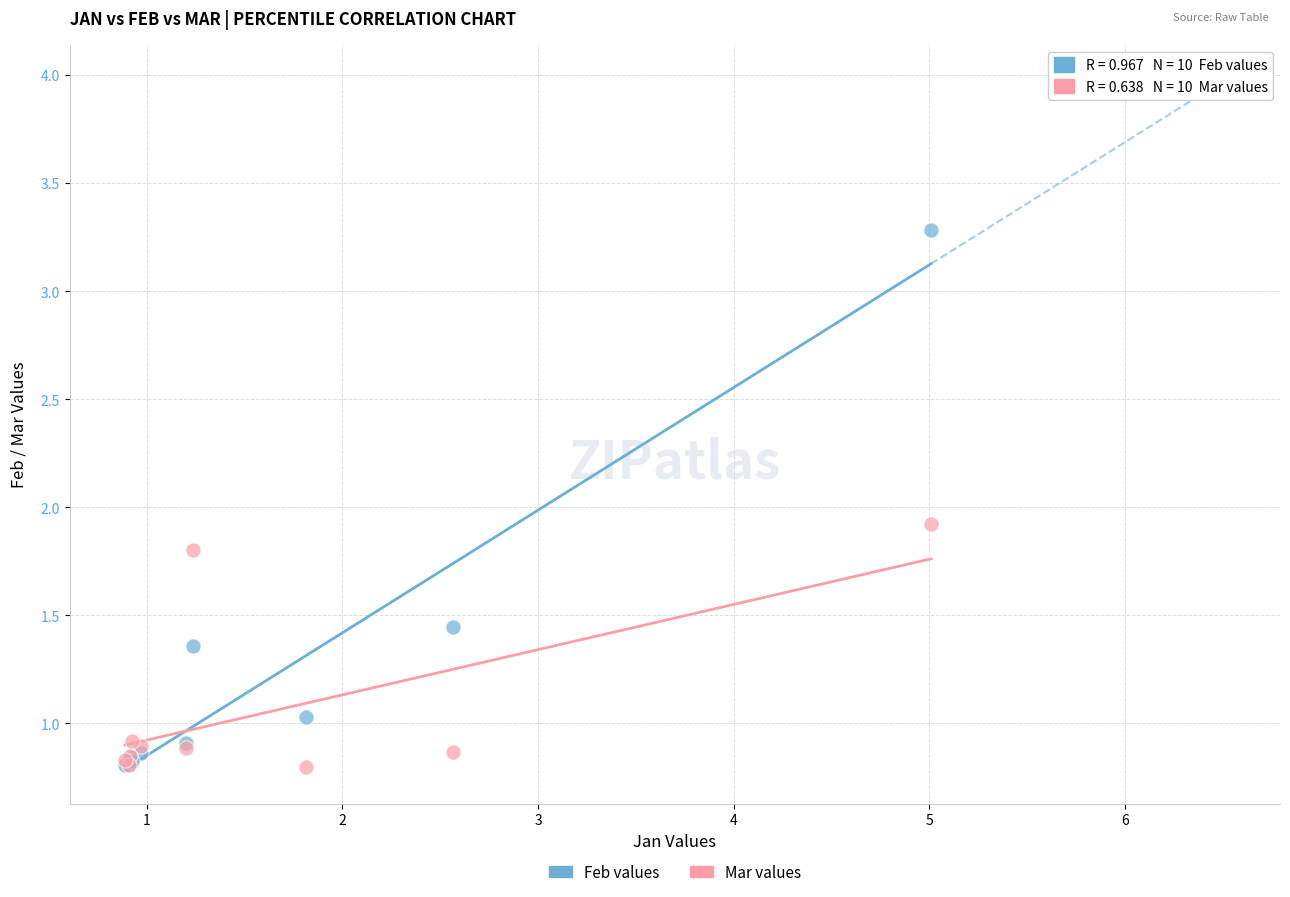

Which series contains the highest Y value?

Feb values